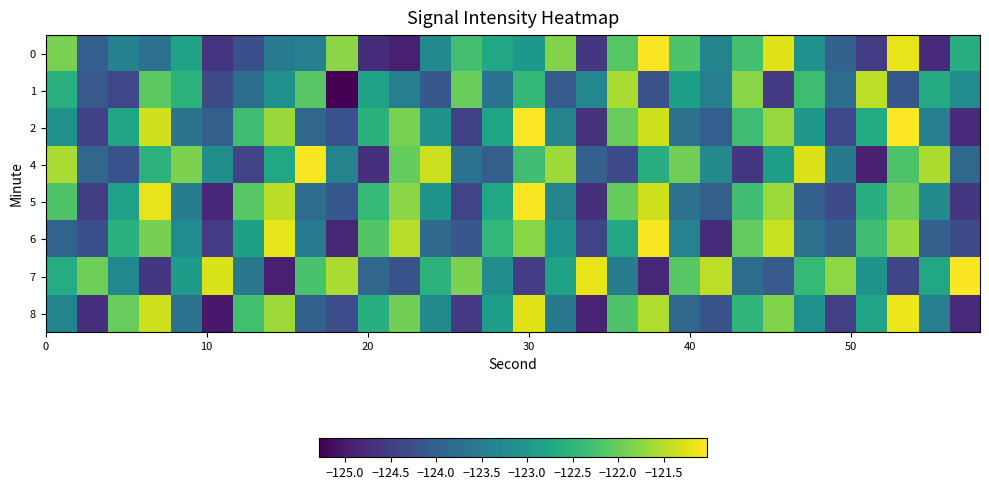

Rank the series by their maximum value, from lowest to highest.

1, 8, 6, 4, 5, 7, 0, 2